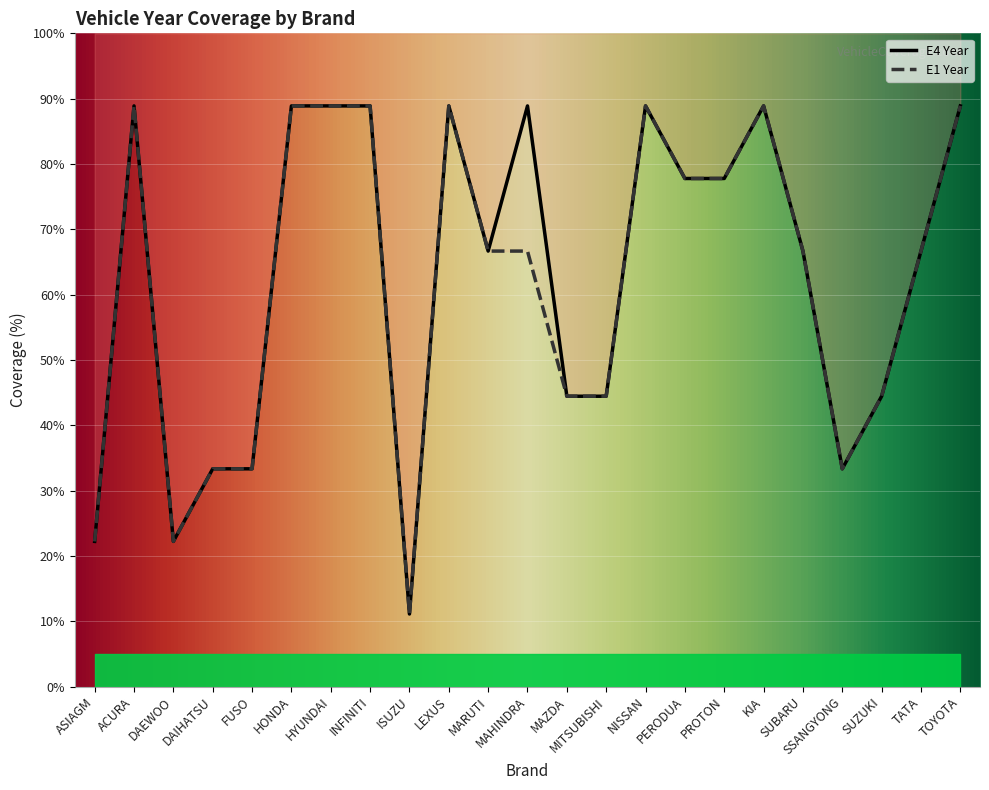

Count the number of categories in the chart.

23